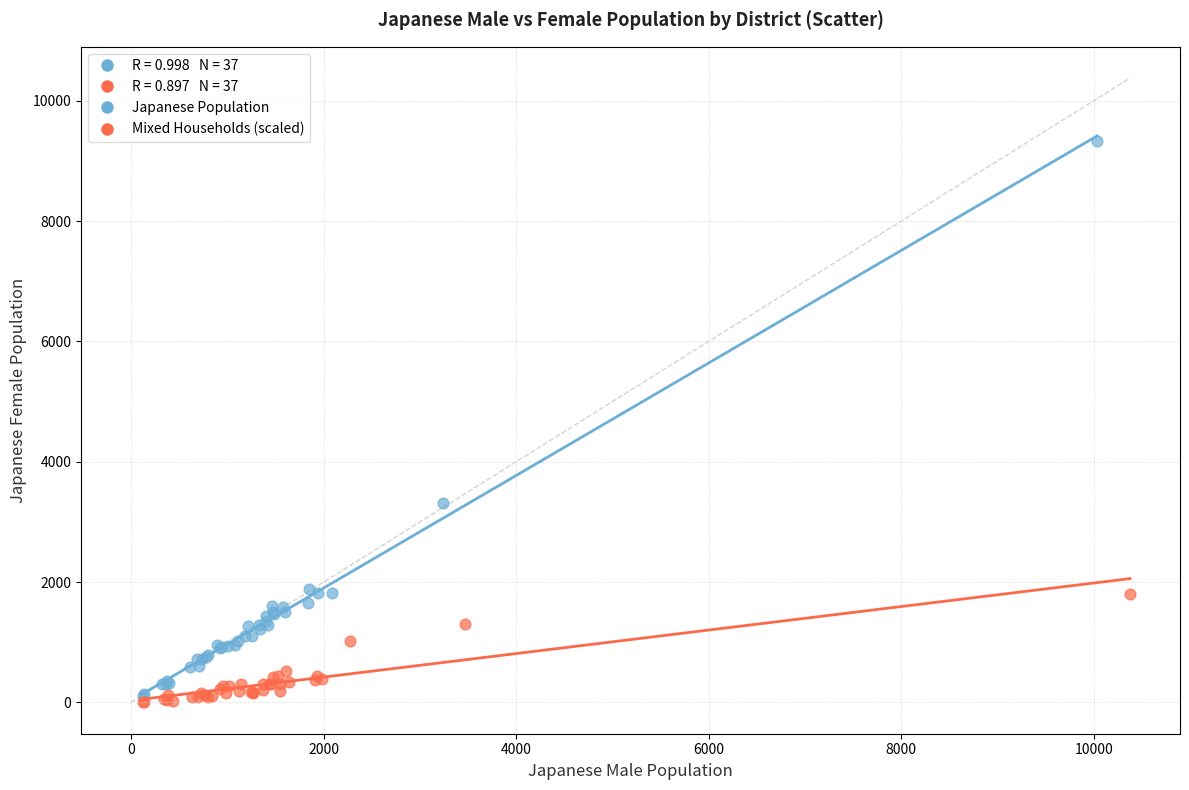

Which series contains the highest Y value?

Japanese Population